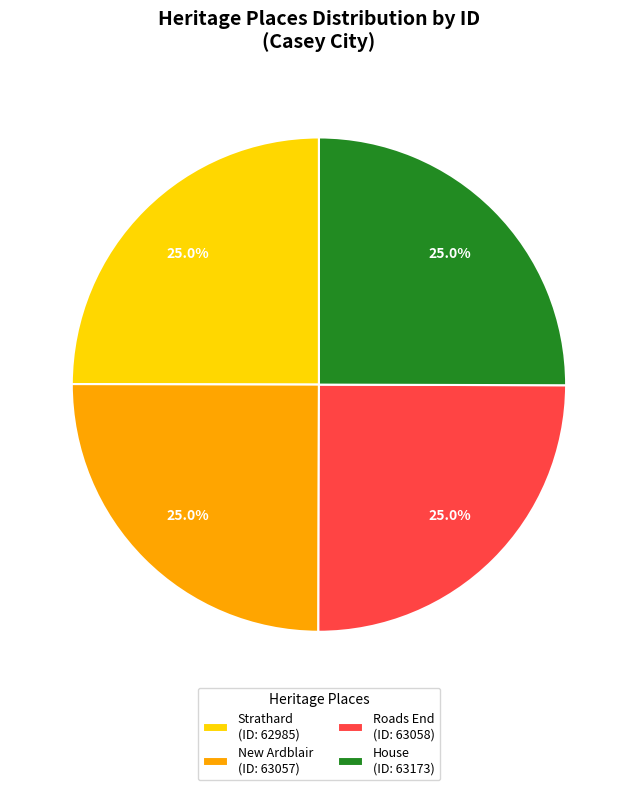

What percentage is the House slice, to the nearest percent?

25%